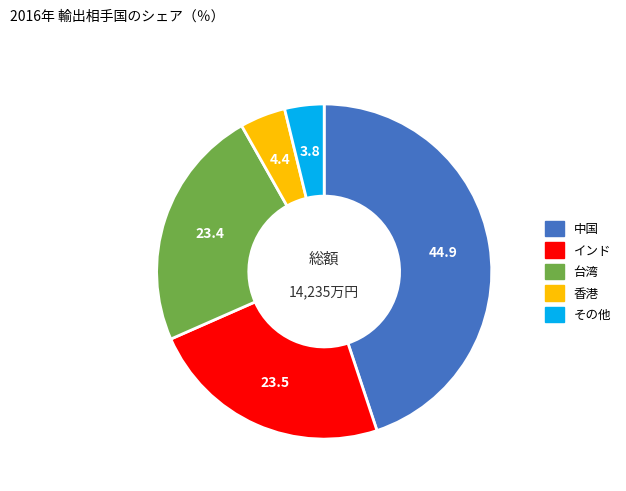

Do 中国 and その他 together represent more than half of the pie?

No